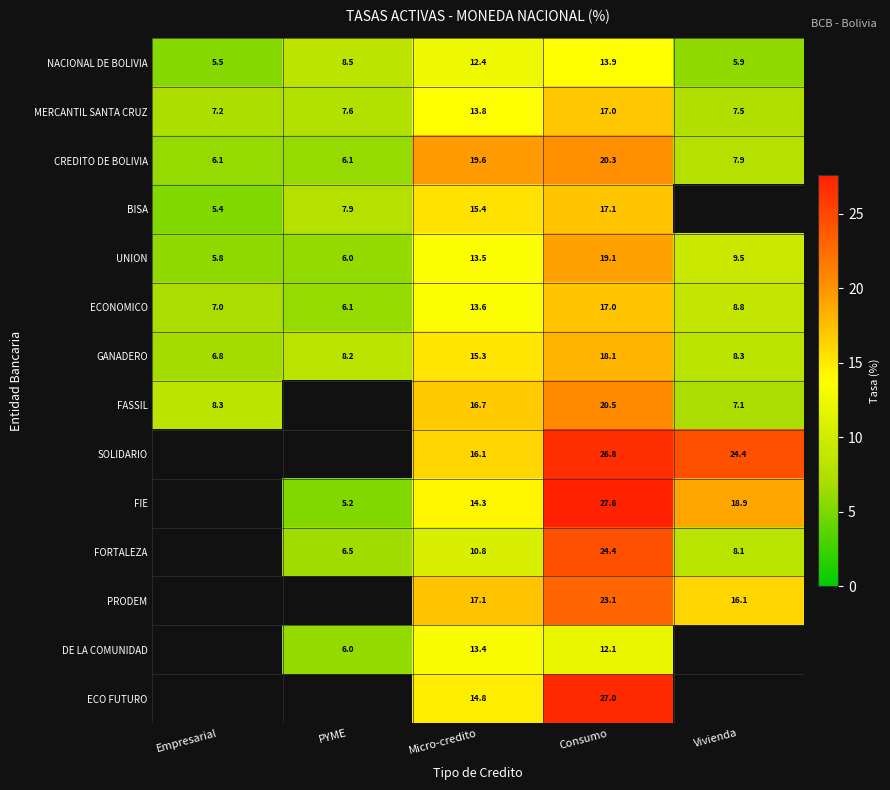

At which label does ECONOMICO first exceed 8?

Micro-credito